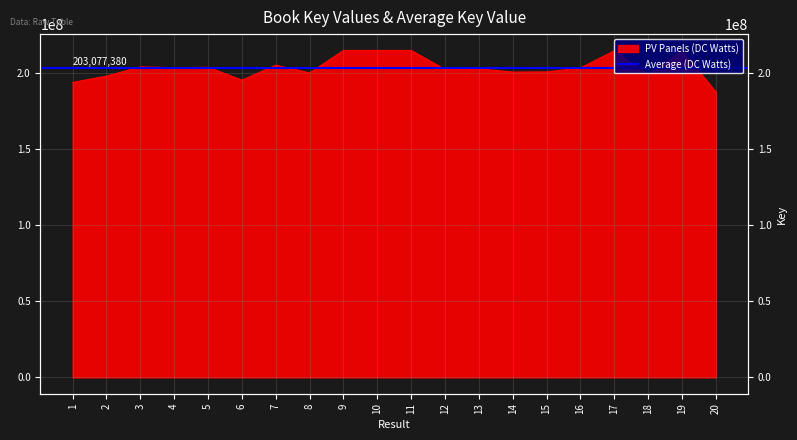

What is the smallest value displayed?

187444249